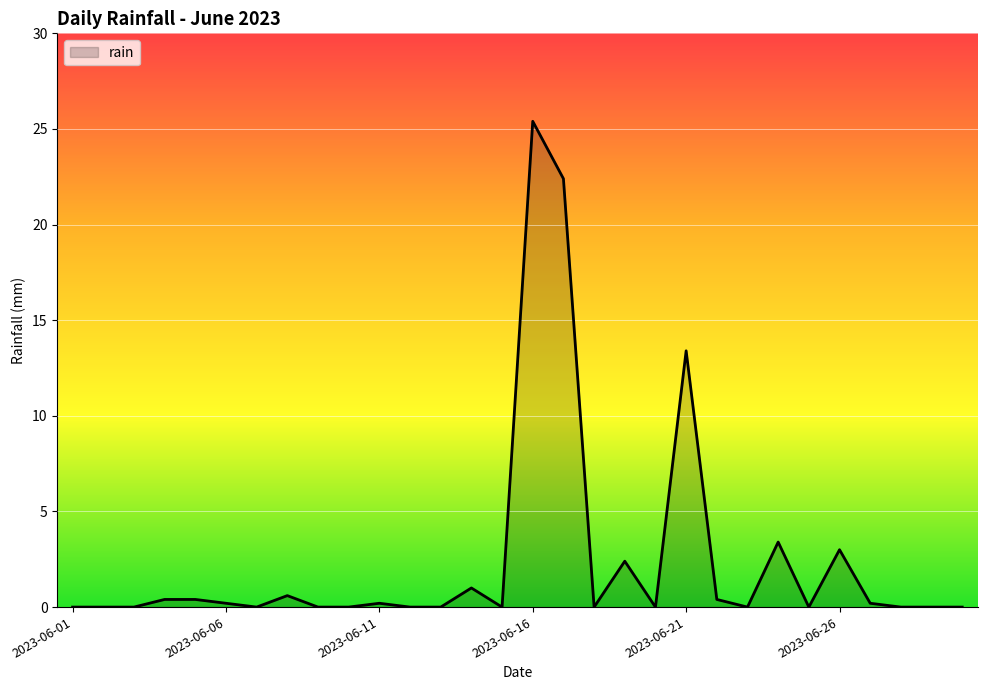

Does the chart display data point markers on the line(s)?

No